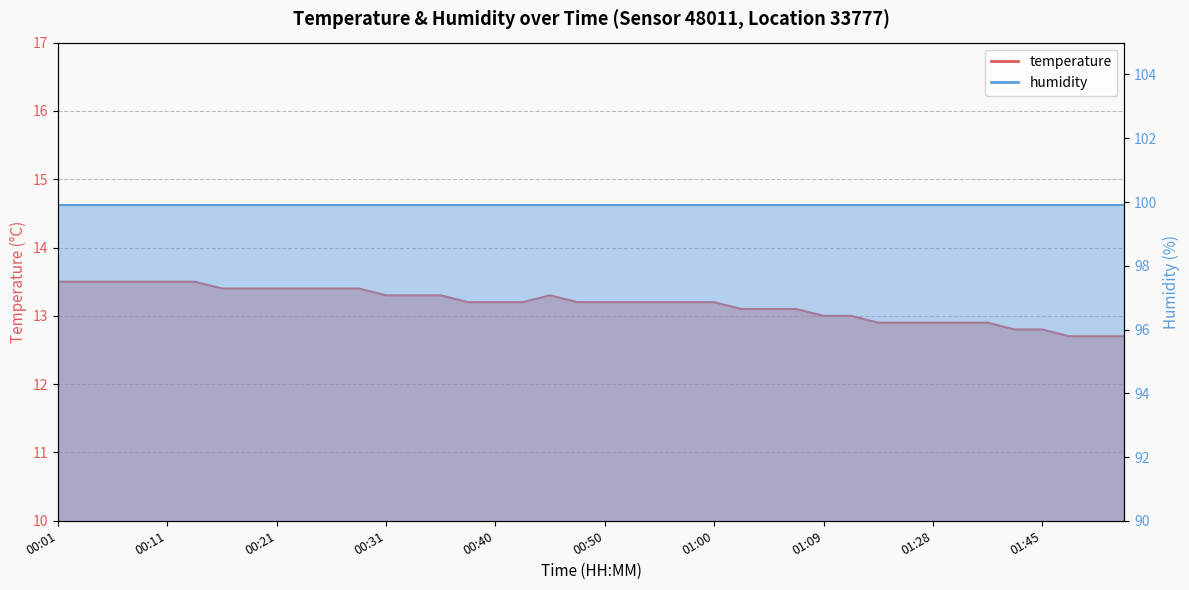

Count the values in the range 13 to 14.

30